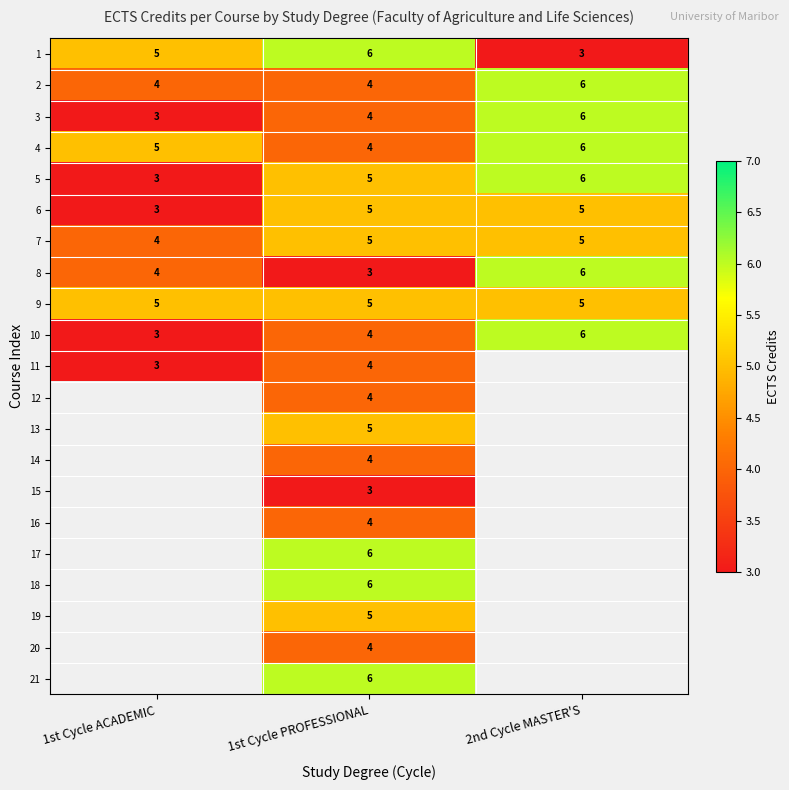

Is the value of 4 at 1st Cycle PROFESSIONAL greater than the value of 5 at 2nd Cycle MASTER'S?

No